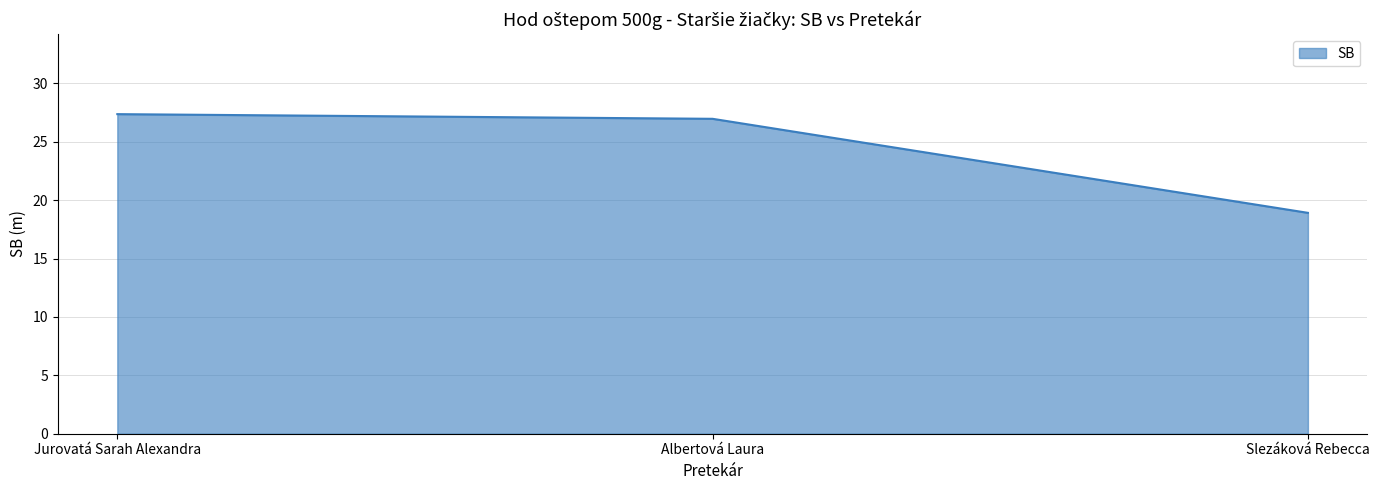

Approximately how many times larger is the value at Albertová Laura compared to Jurovatá Sarah Alexandra?

1.0